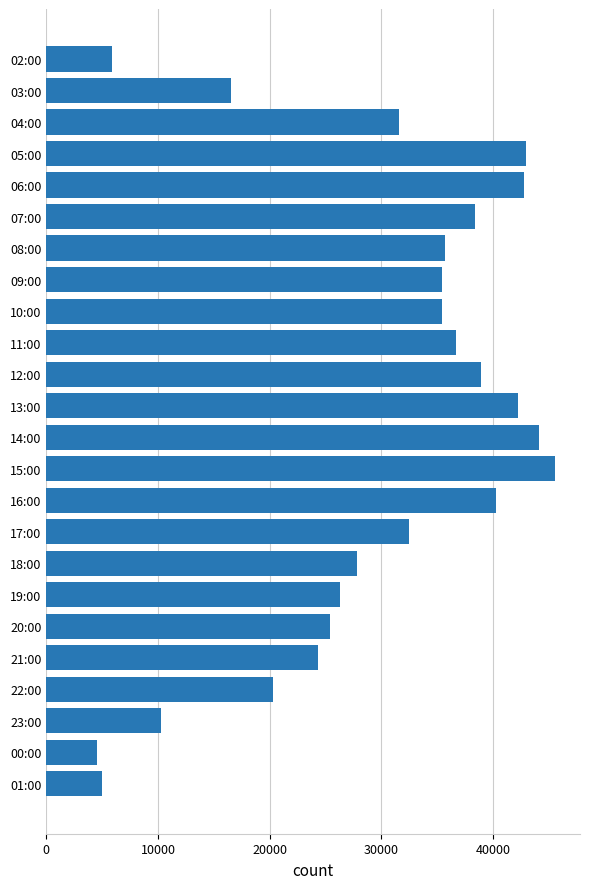

What is the label of the 22nd bar from the top?

23:00